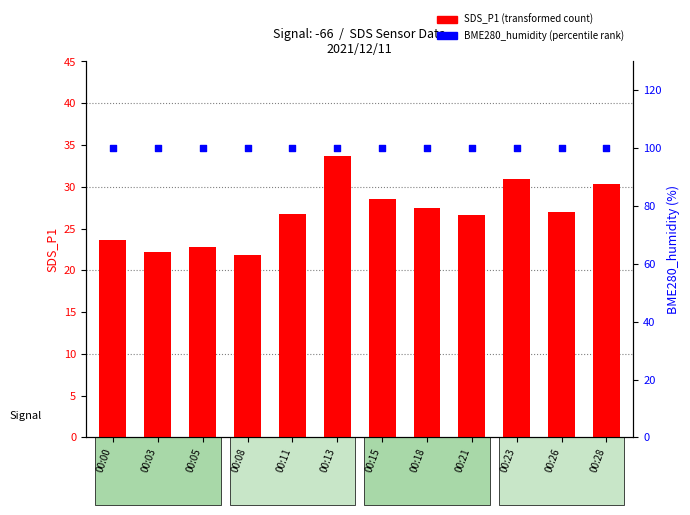

At which category is the sum across all series the highest?

00:13